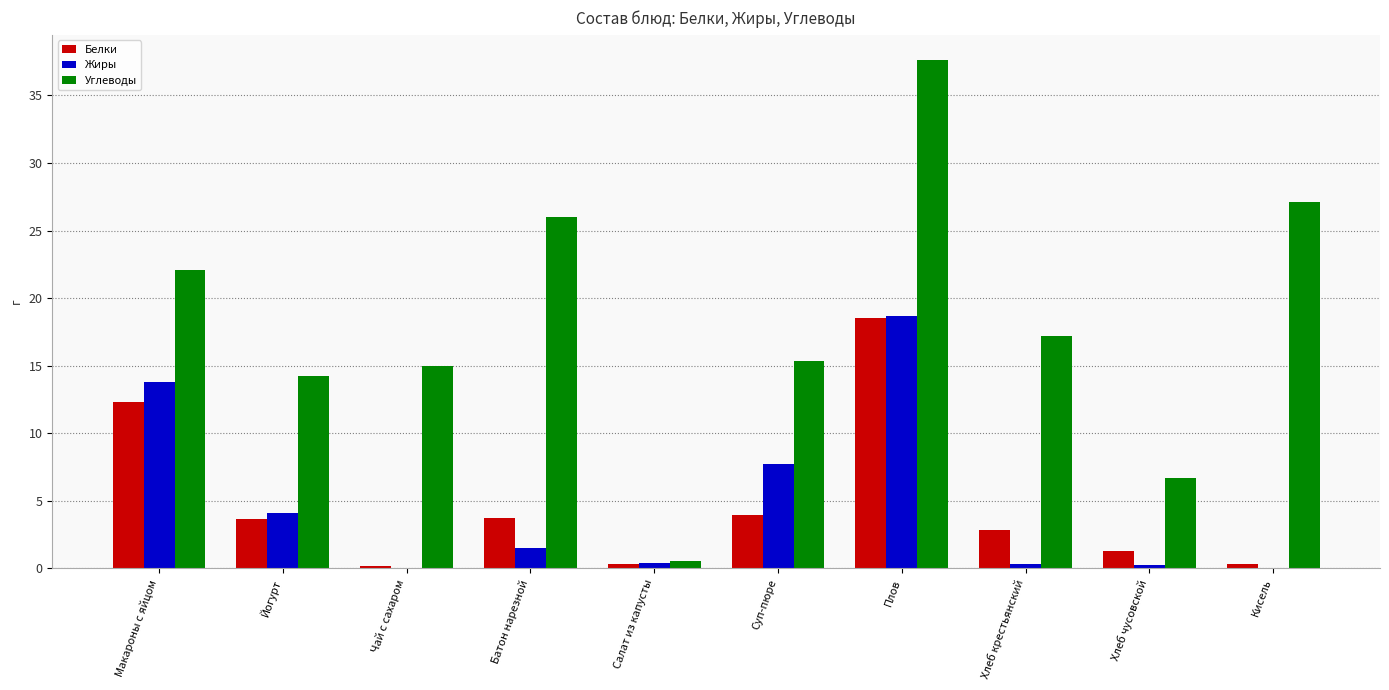

Read the Углеводы value at Батон нарезной.

26.0